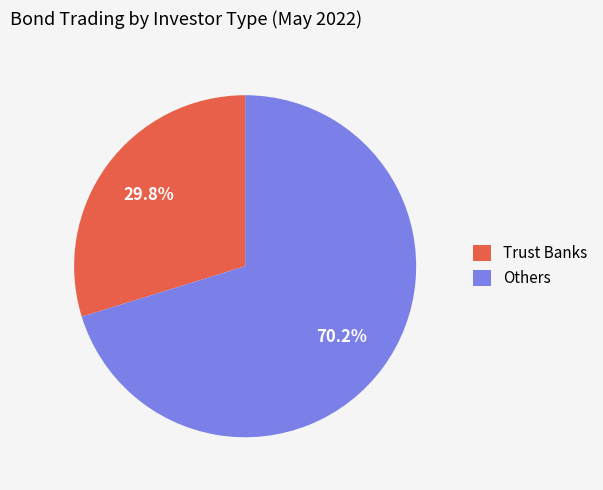

How many slices are in this pie chart?

2